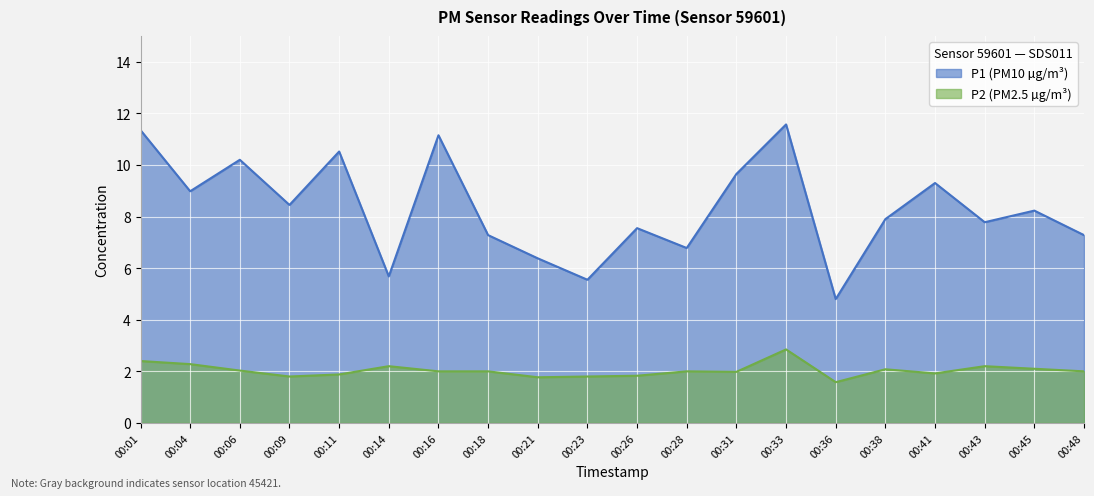

Which category has the highest value across all series?

00:33